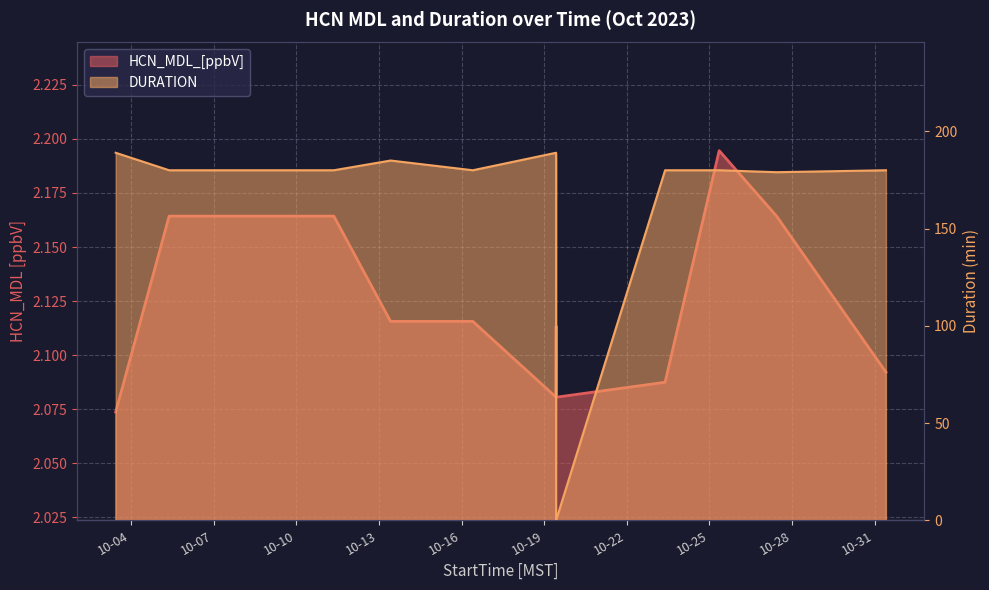

The HCN_MDL_[ppbV] series shows 3.0 at 2023-10-23 09:20:00. True or false?

False